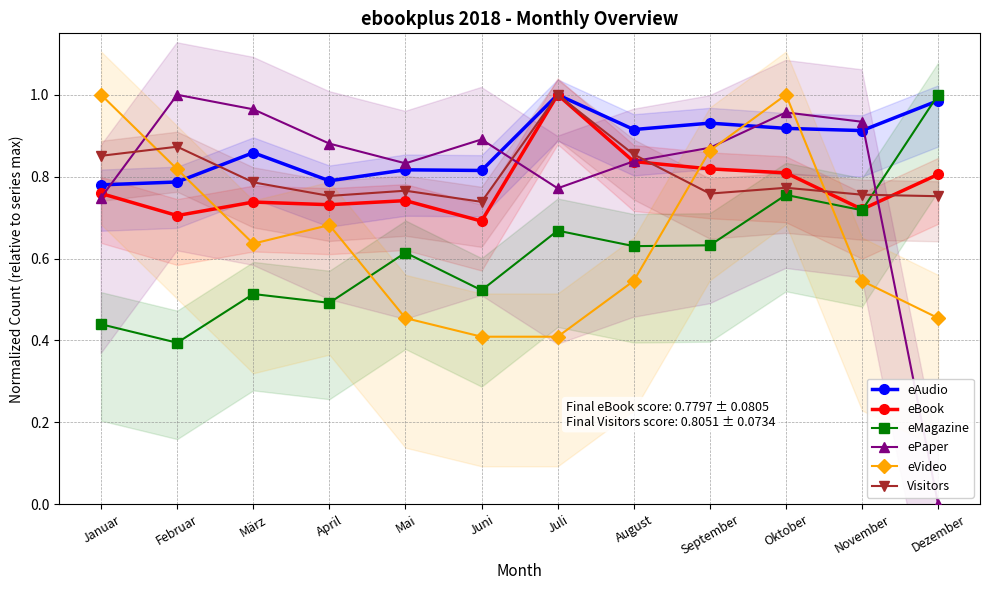

Reading left to right, extract all data points from this chart.

eAudio: 0.8	0.8	0.9	0.8	0.8	0.8	1.0	0.9	0.9	0.9	0.9	1.0
eBook: 0.8	0.7	0.7	0.7	0.7	0.7	1.0	0.8	0.8	0.8	0.7	0.8
eMagazine: 0.4	0.4	0.5	0.5	0.6	0.5	0.7	0.6	0.6	0.8	0.7	1.0
ePaper: 0.7	1.0	1.0	0.9	0.8	0.9	0.8	0.8	0.9	1.0	0.9	0.0
eVideo: 1.0	0.8	0.6	0.7	0.5	0.4	0.4	0.5	0.9	1.0	0.5	0.5
Visitors: 0.9	0.9	0.8	0.8	0.8	0.7	1.0	0.9	0.8	0.8	0.8	0.8